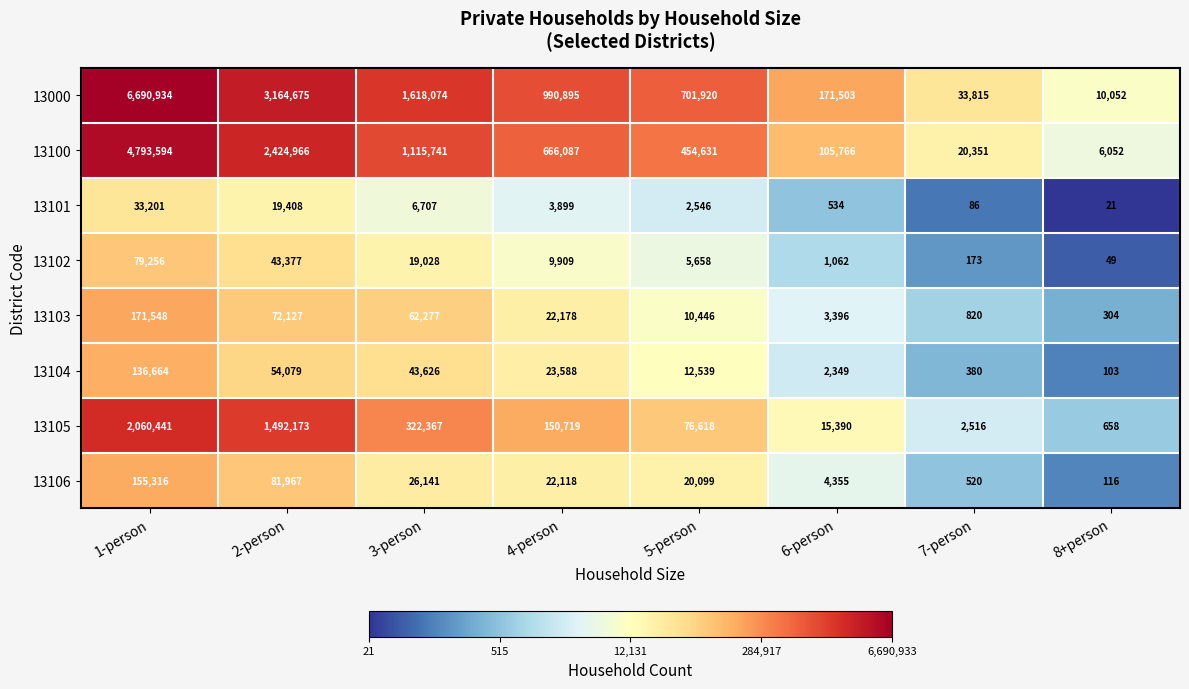

Is it true that 13102 equals 4668 at 4-person?

False